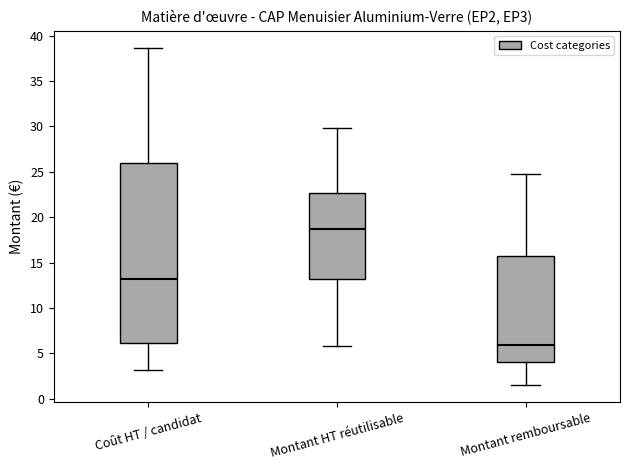

Where does the upper whisker of the box for Montant remboursable end on the y-axis? The values are not printed on the chart, so give them approximately, as read against the axis.

24.5